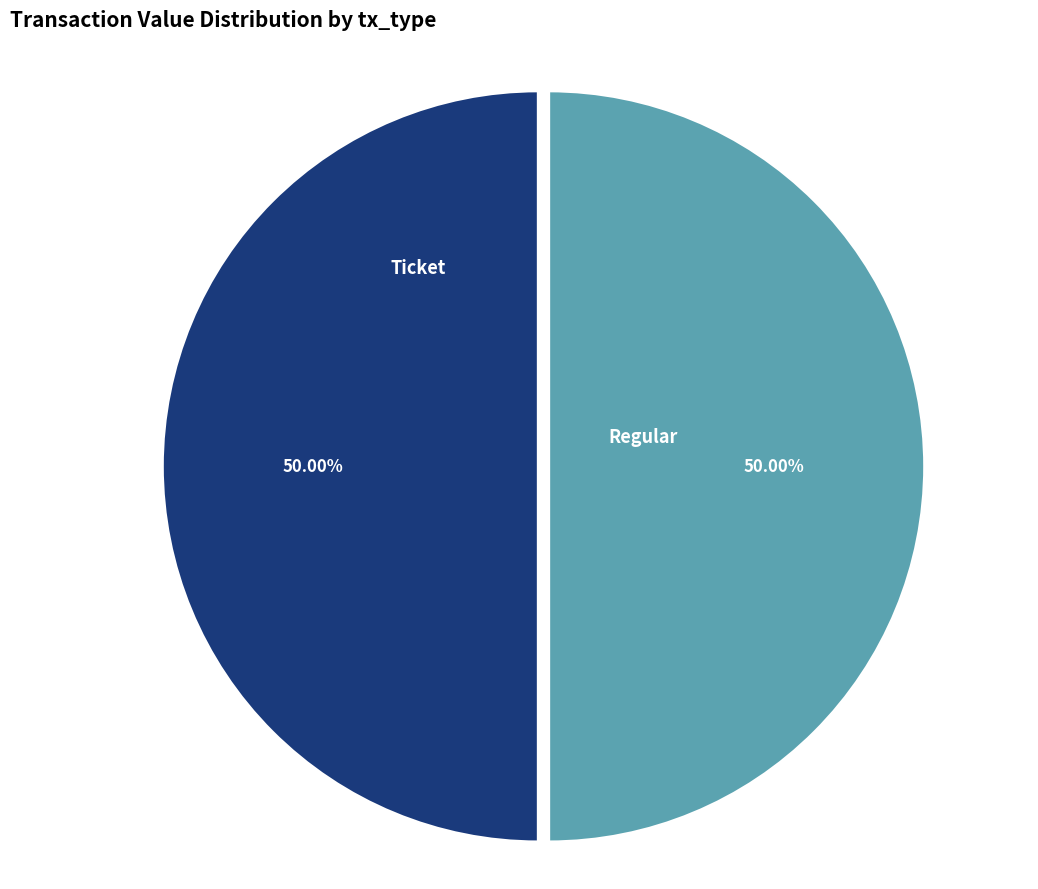

Count the number of slices in the pie.

2